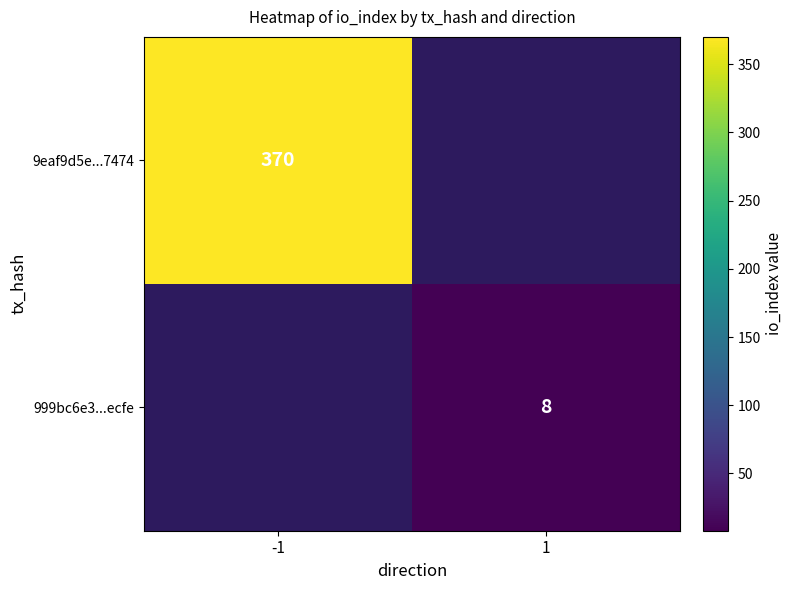

Which series has the largest range (max minus min)?

9eaf9d5e...7474